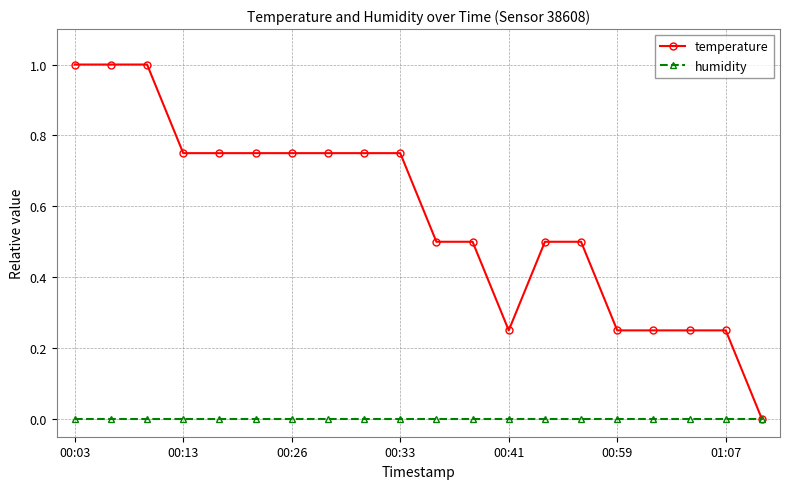

Rank the series by their average value, from highest to lowest.

temperature, humidity